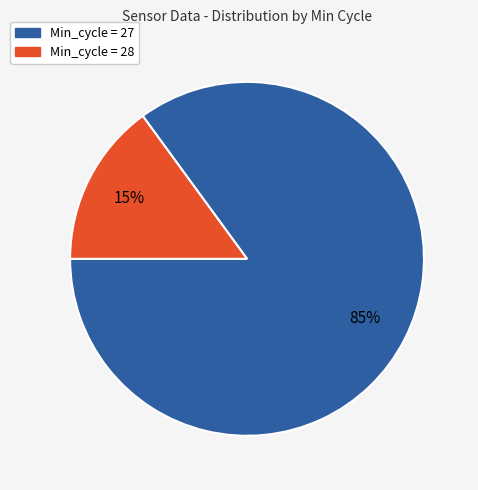

True or false: Min_cycle = 27 accounts for 73% of the total.

False